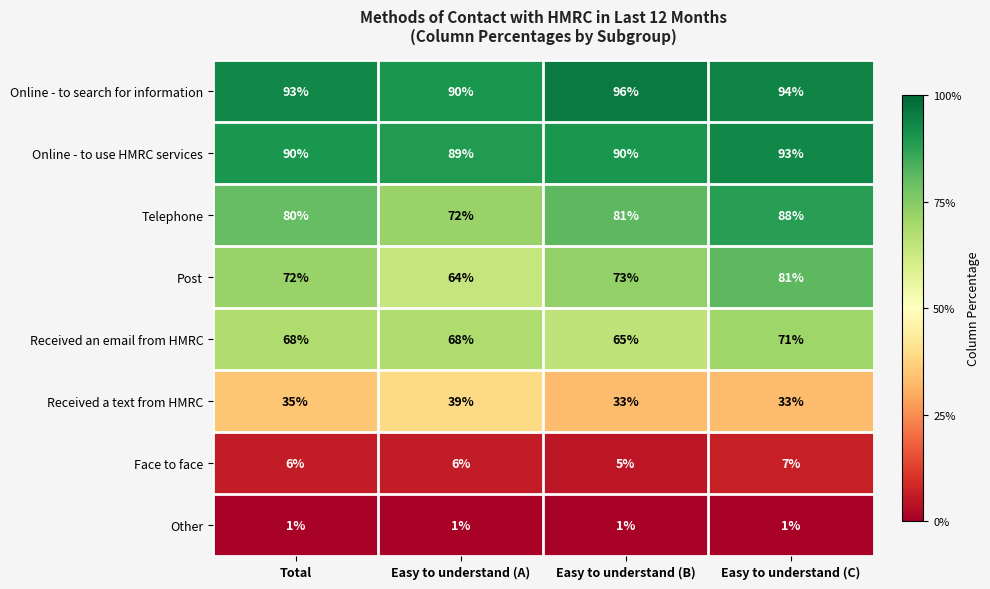

What is the highest value of the Post series?

81